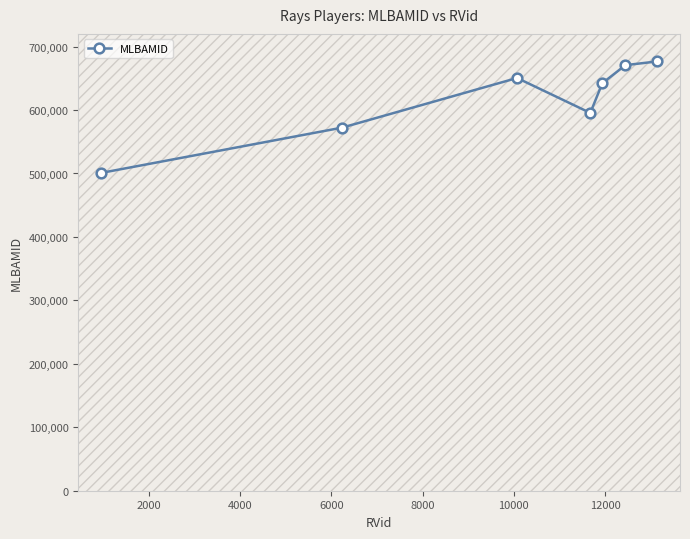

Reading left to right, what are all the values shown in this chart?

500874	572287	650490	595411	642232	670712	676596